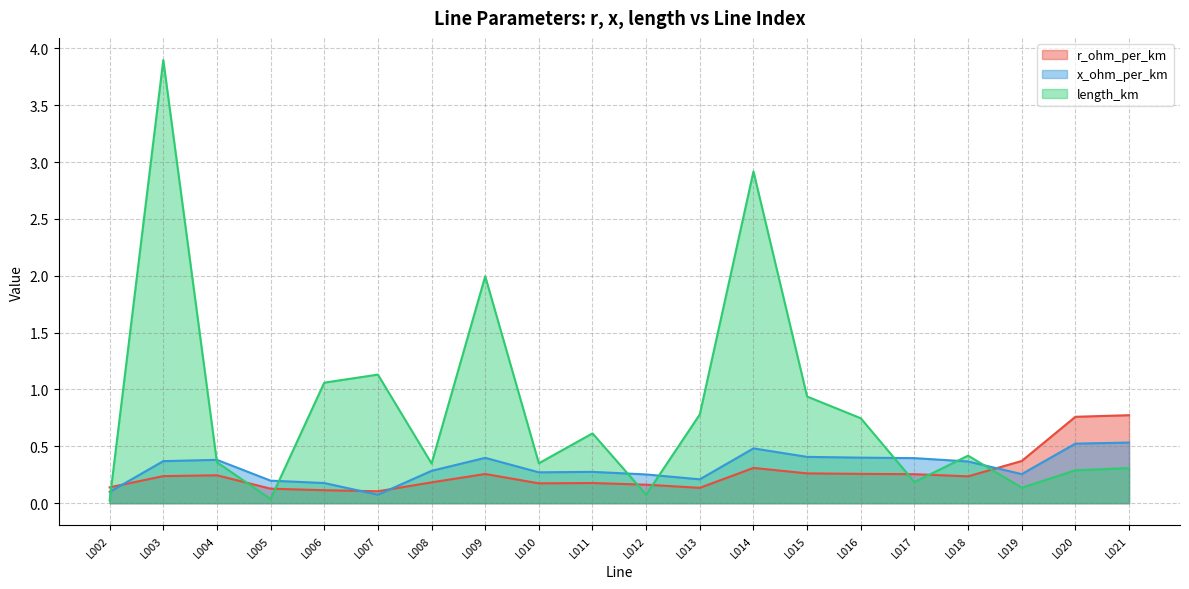

How many intersections are there between length_km and x_ohm_per_km?

8